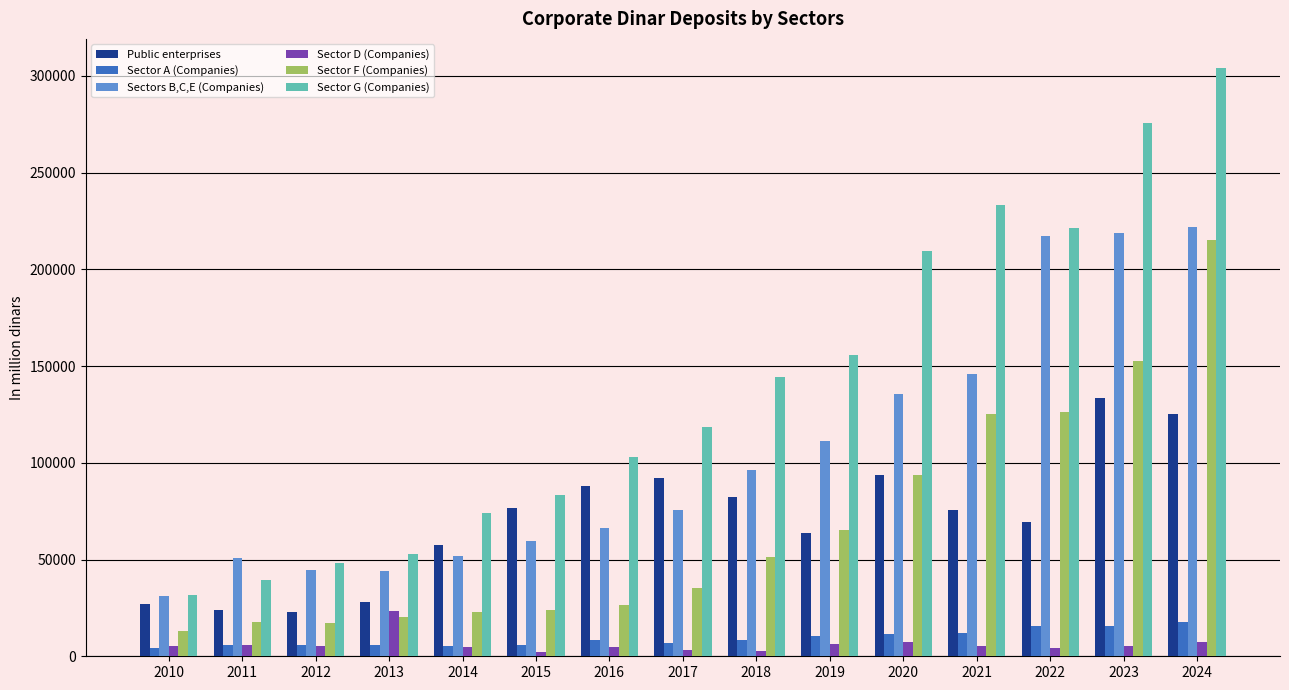

How many bars are there in total?

90